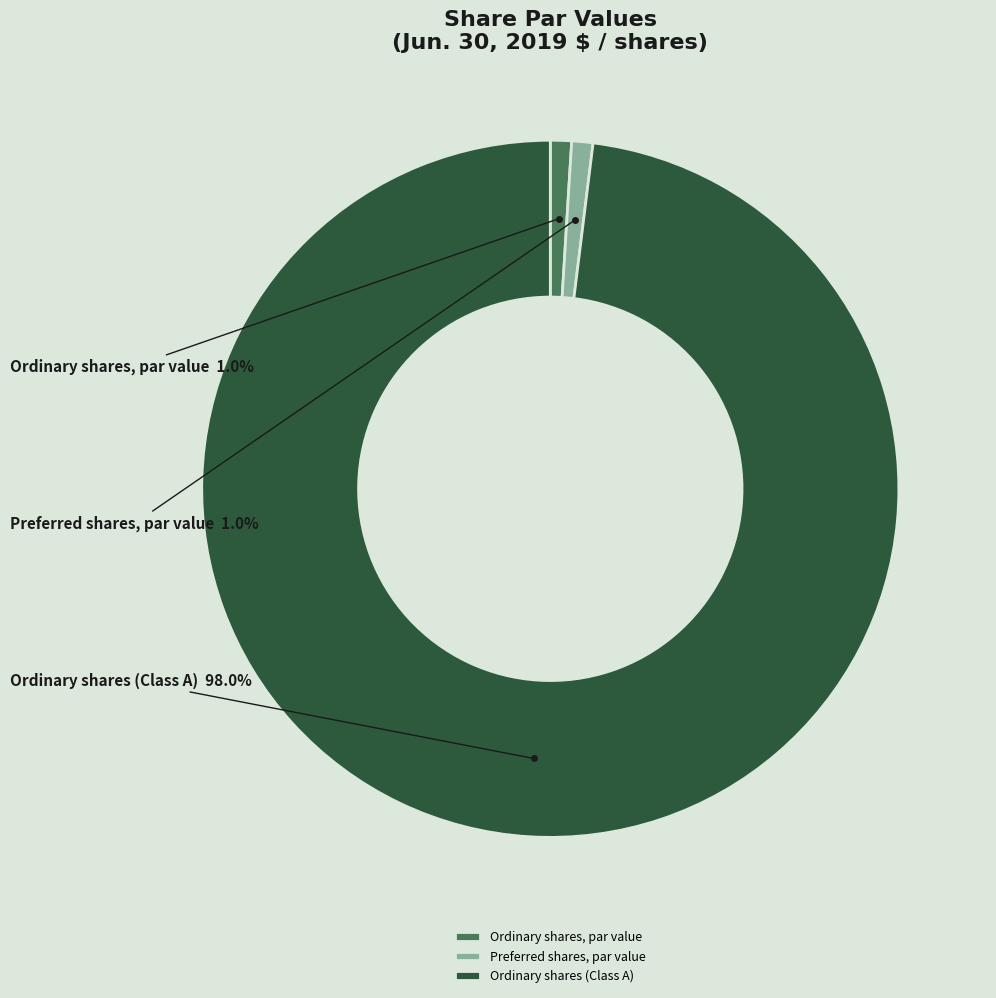

True or false: Ordinary shares, par value accounts for 11% of the total.

False